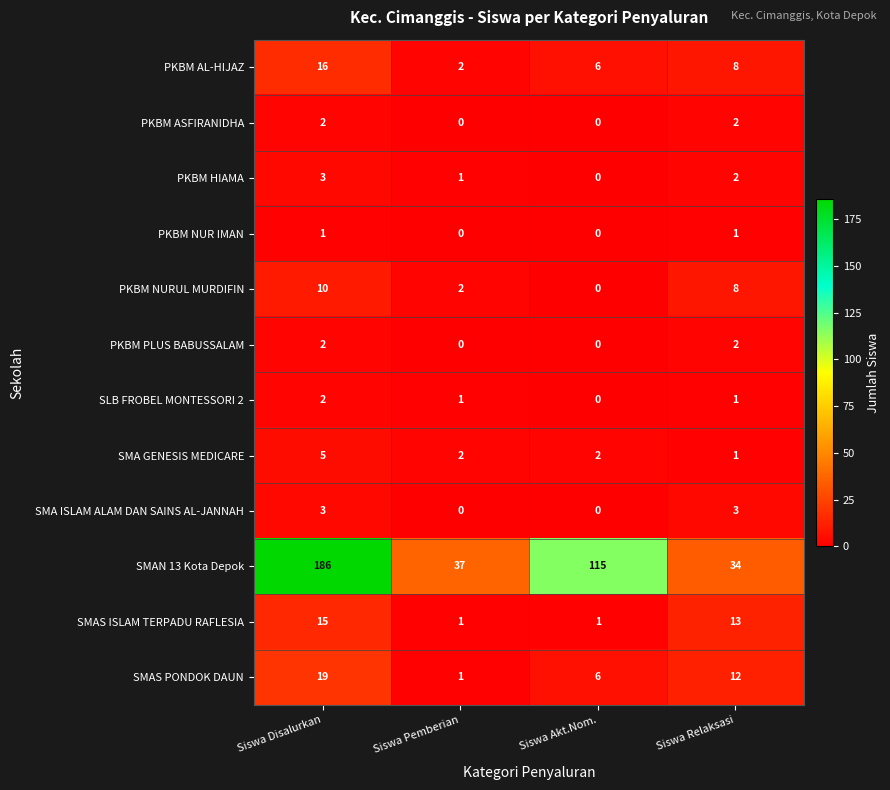

True or false: PKBM NUR IMAN has a value of 0 at Siswa Akt.Nom..

True